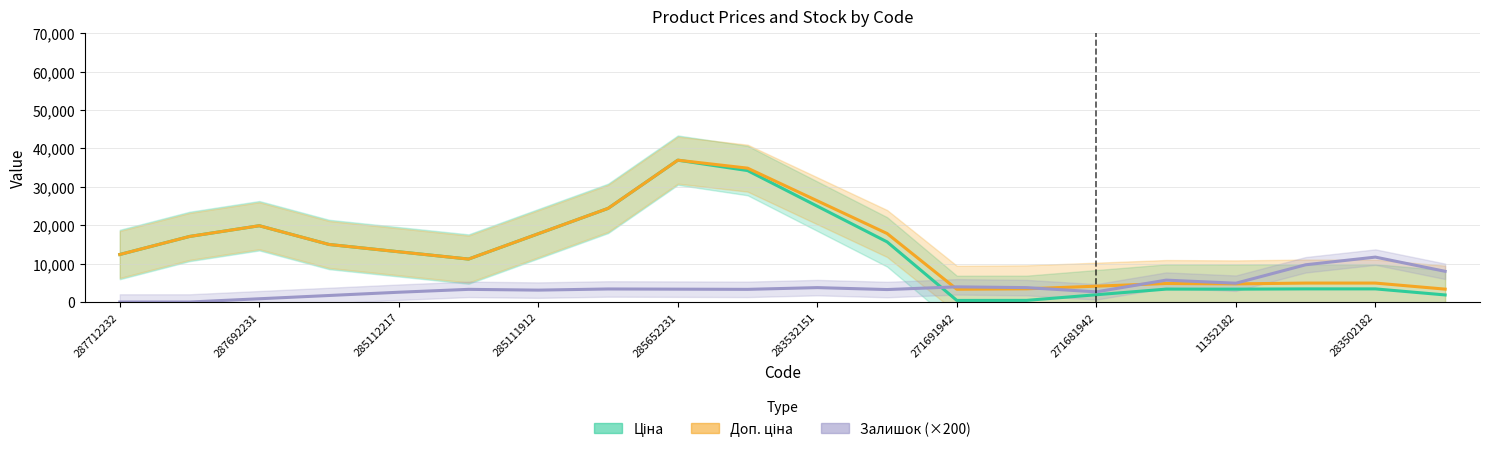

At 271681942, list the series in order from smallest to largest.

Залишок (×200), Ціна, Доп. ціна